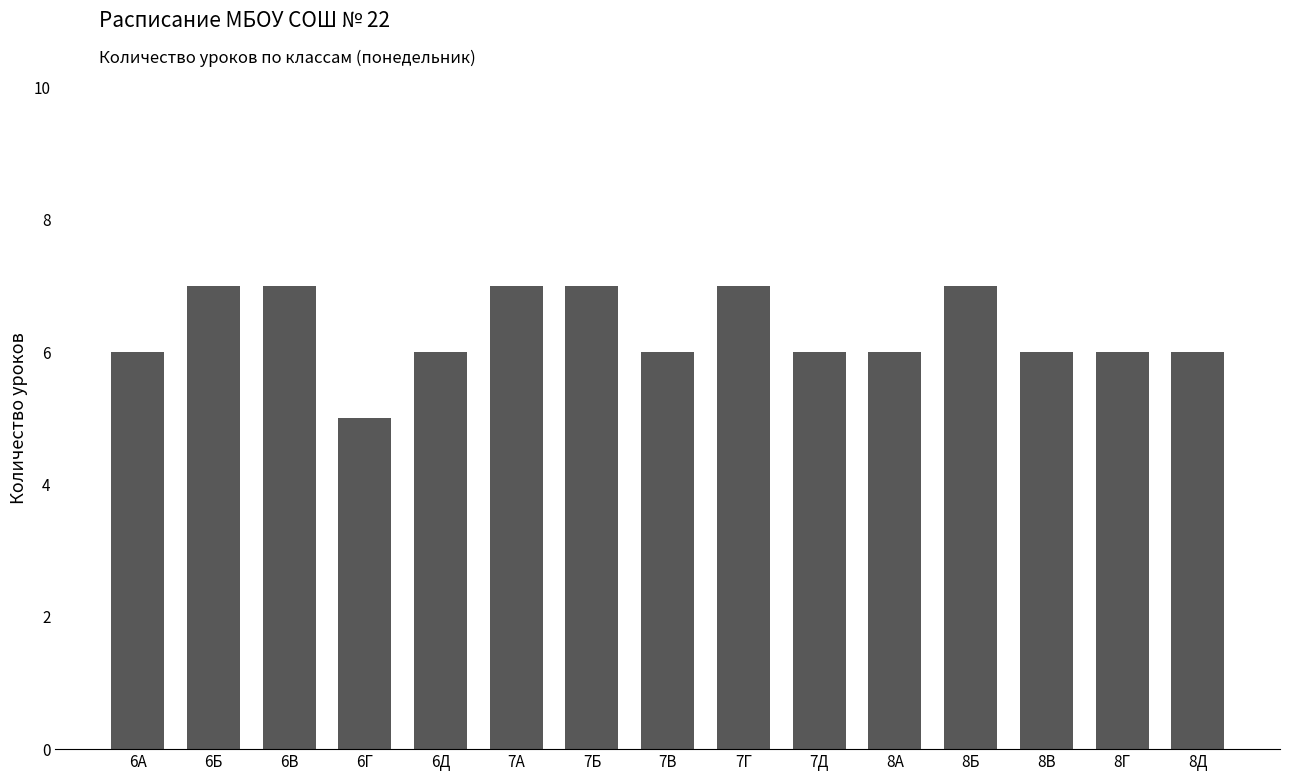

What is the average value?

6